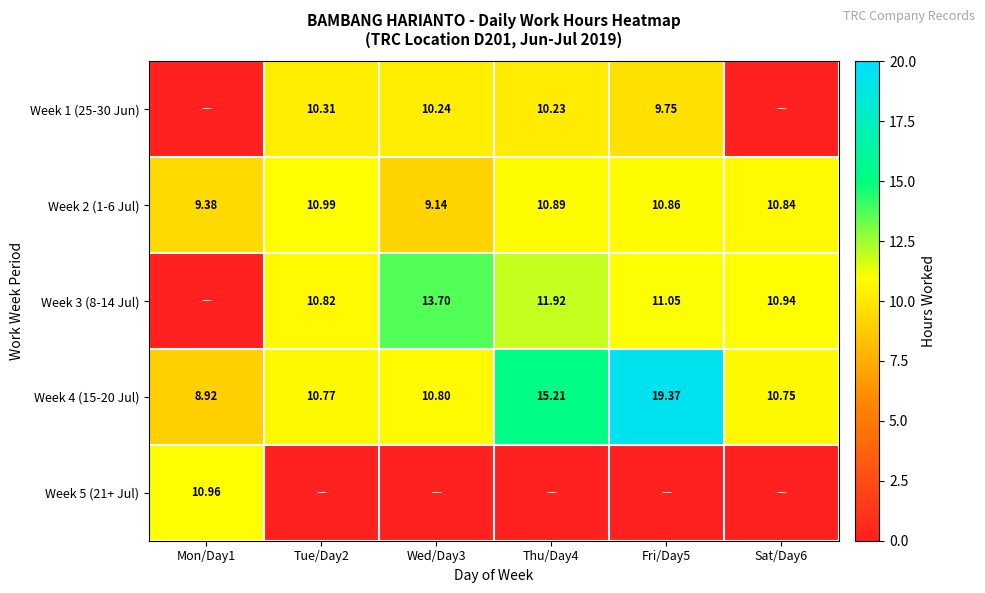

The value of Week 4 (15-20 Jul) at Sat/Day6 is 10.8. True or false?

True